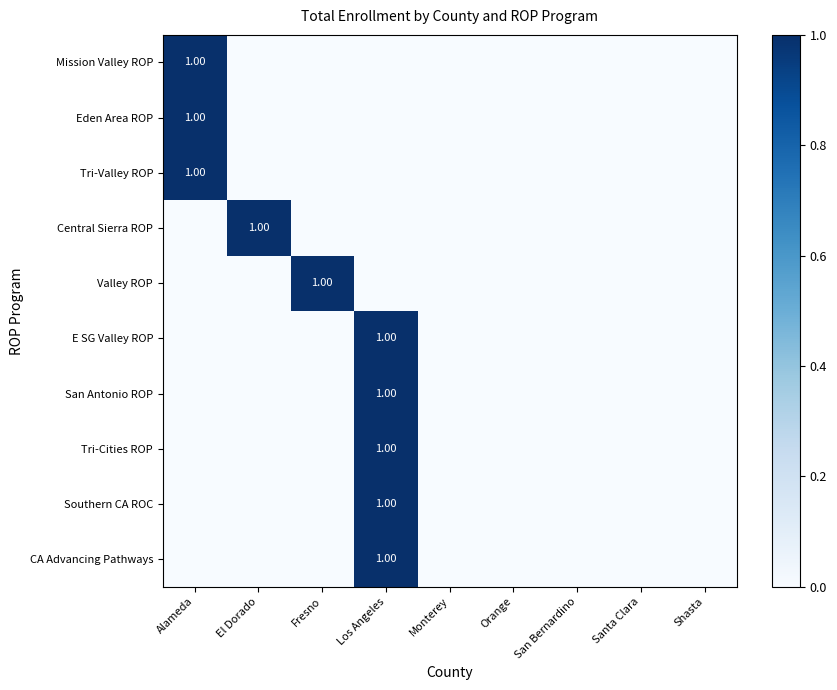

What is the highest value of the Valley ROP series?

1